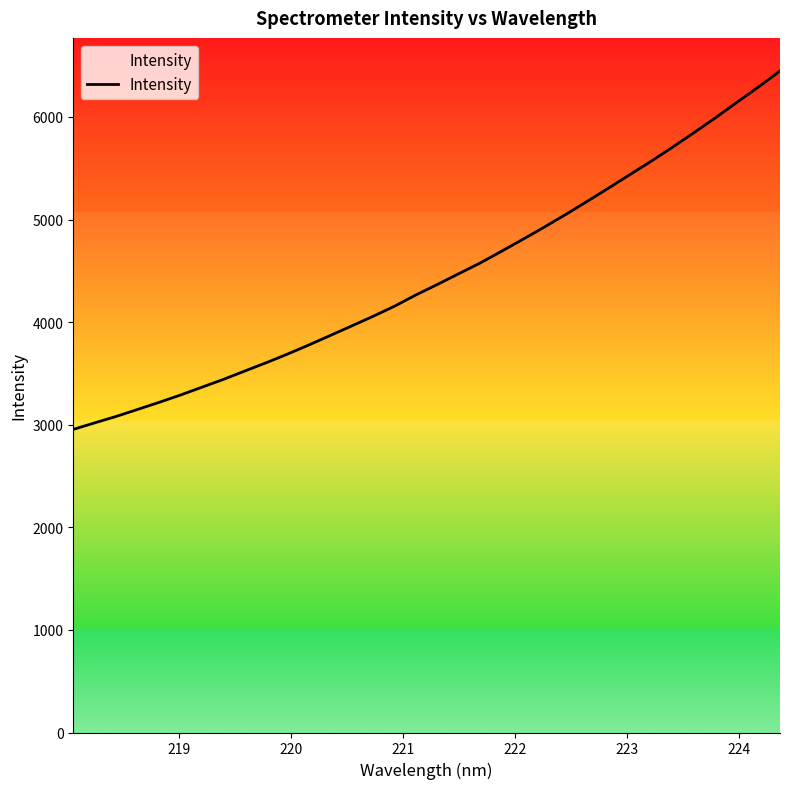

True or false: there are more than 2 points higher than both neighbors.

False